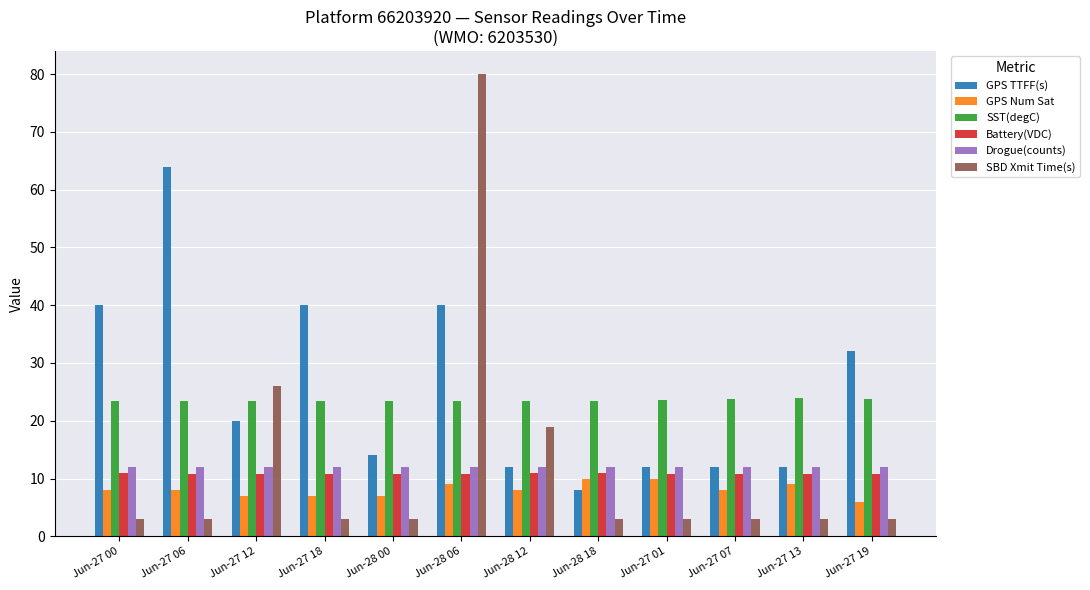

What is the minimum value shown in the chart?

3.0